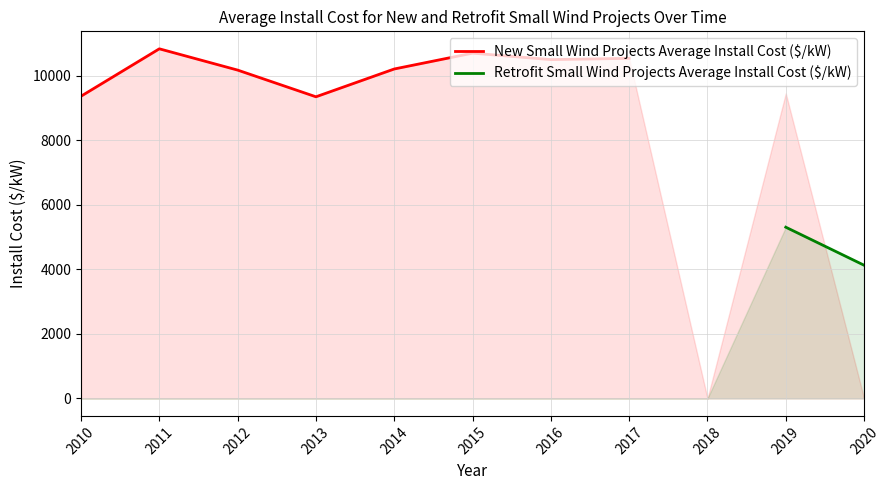

Does the chart display data point markers on the line(s)?

No